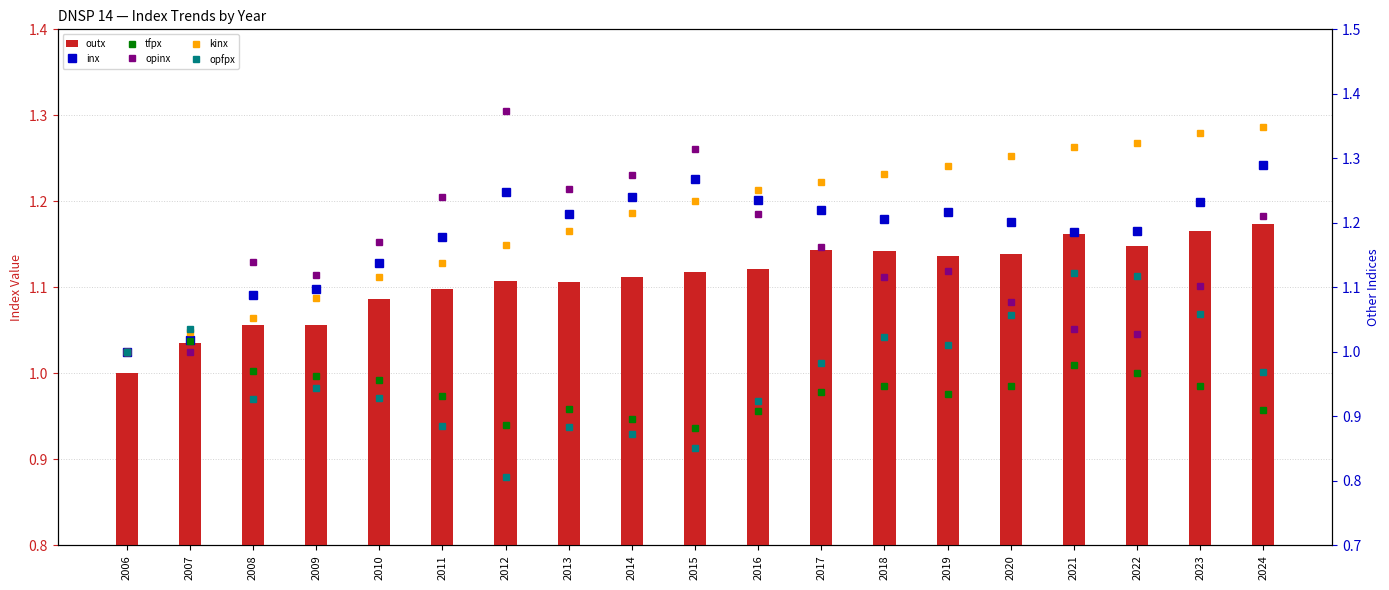

Reading left to right, transcribe all the data shown in this chart.

outx: 1.0	1.0	1.1	1.1	1.1	1.1	1.1	1.1	1.1	1.1	1.1	1.1	1.1	1.1	1.1	1.2	1.1	1.2	1.2
inx: 1.0	1.0	1.1	1.1	1.1	1.2	1.2	1.2	1.2	1.3	1.2	1.2	1.2	1.2	1.2	1.2	1.2	1.2	1.3
tfpx: 1.0	1.0	1.0	1.0	1.0	0.9	0.9	0.9	0.9	0.9	0.9	0.9	0.9	0.9	0.9	1.0	1.0	0.9	0.9
opinx: 1.0	1.0	1.1	1.1	1.2	1.2	1.4	1.3	1.3	1.3	1.2	1.2	1.1	1.1	1.1	1.0	1.0	1.1	1.2
kinx: 1.0	1.0	1.1	1.1	1.1	1.1	1.2	1.2	1.2	1.2	1.3	1.3	1.3	1.3	1.3	1.3	1.3	1.3	1.3
opfpx: 1.0	1.0	0.9	0.9	0.9	0.9	0.8	0.9	0.9	0.9	0.9	1.0	1.0	1.0	1.1	1.1	1.1	1.1	1.0